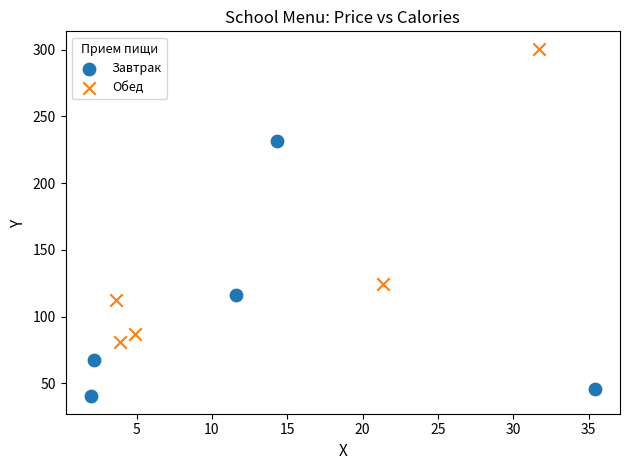

Which series contains the highest Y value?

Обед